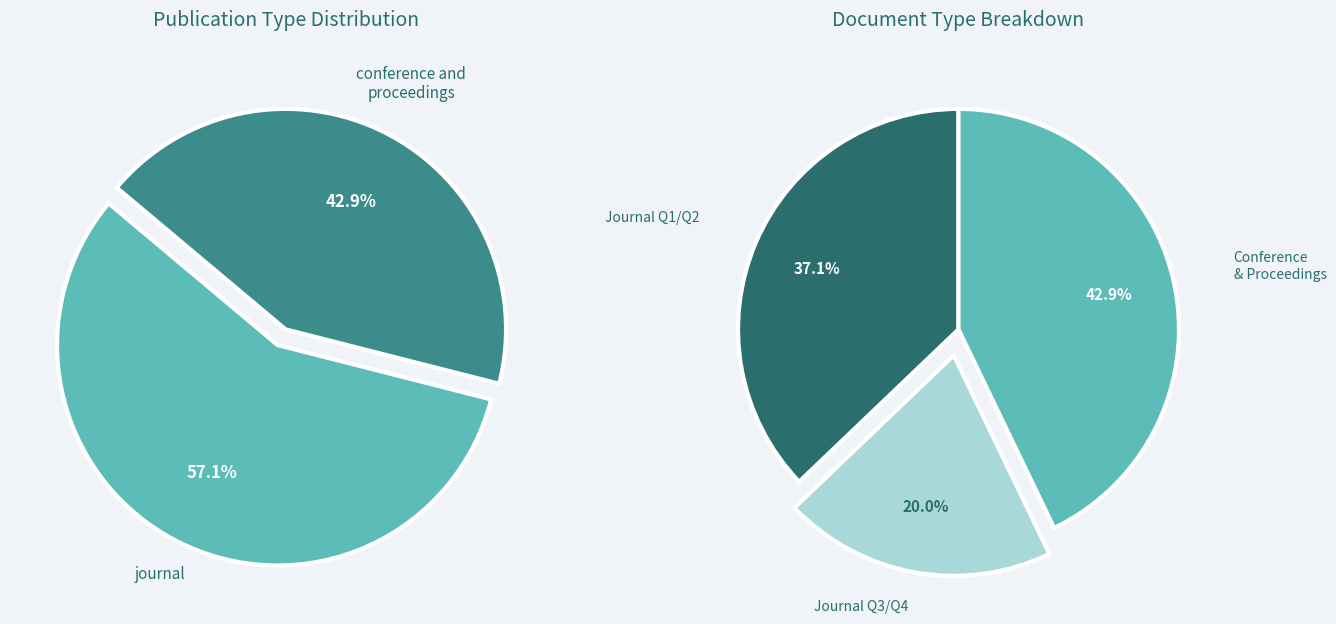

Which category has the smallest portion of the pie?

conference and proceedings